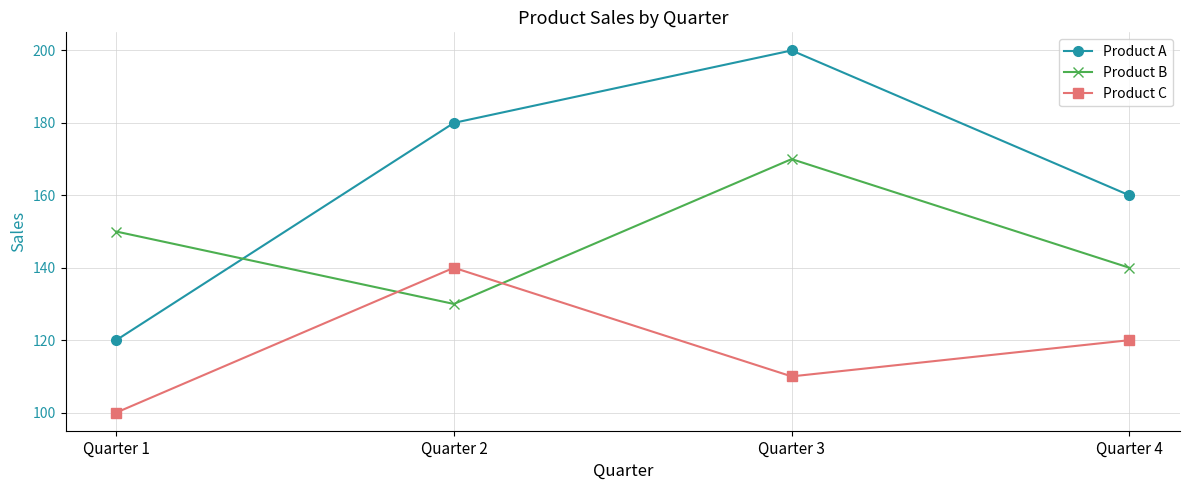

What is the difference between the Product C values at Quarter 4 and Quarter 3?

10